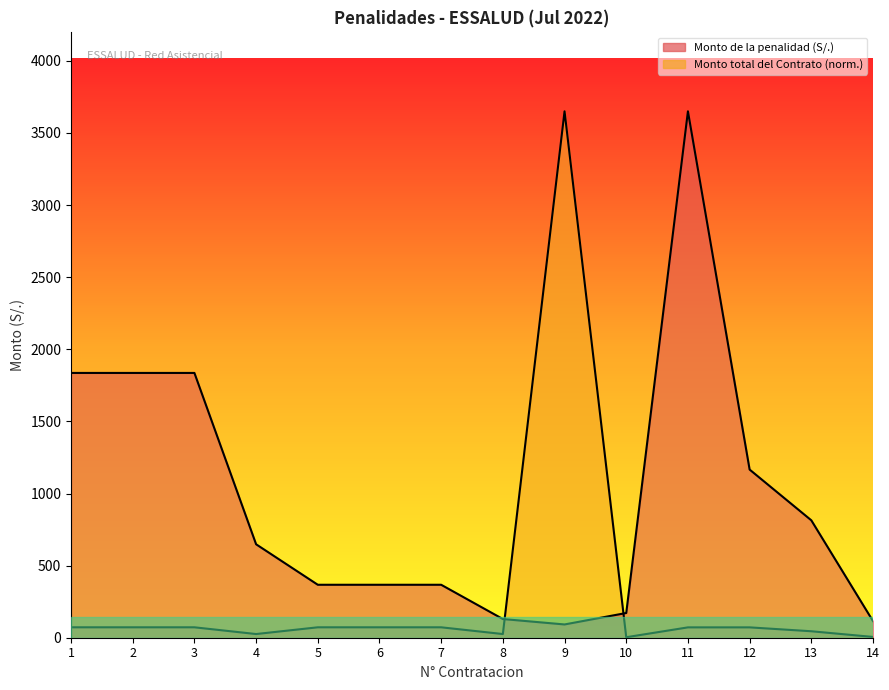

What is the difference between the maximum and minimum values in the Monto total del Contrato series?

3646.6